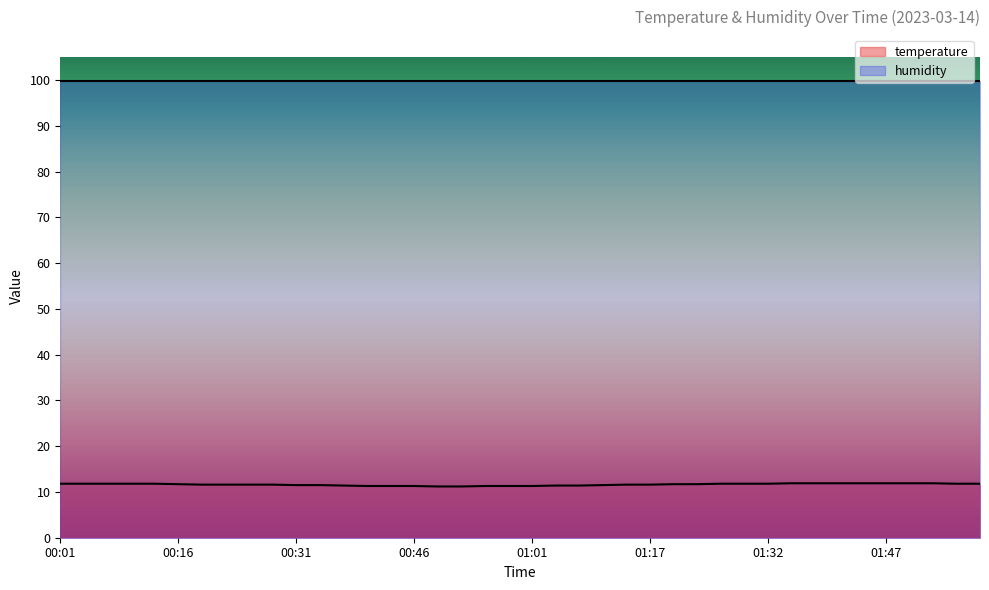

What is the average value?

11.6